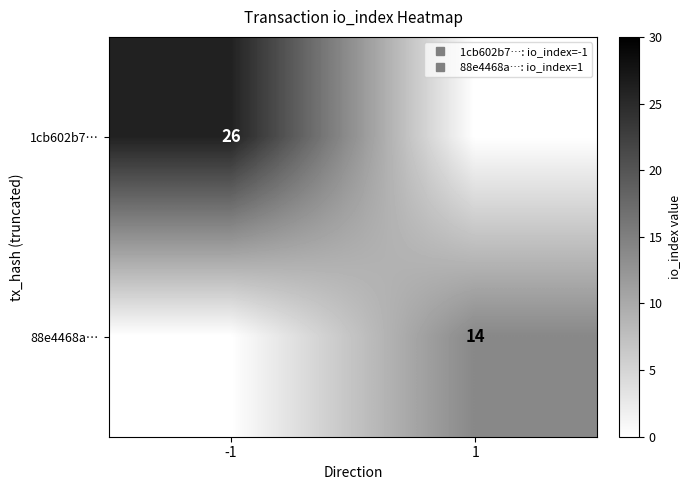

How many 88e4468a… values are between 0 and 14?

2